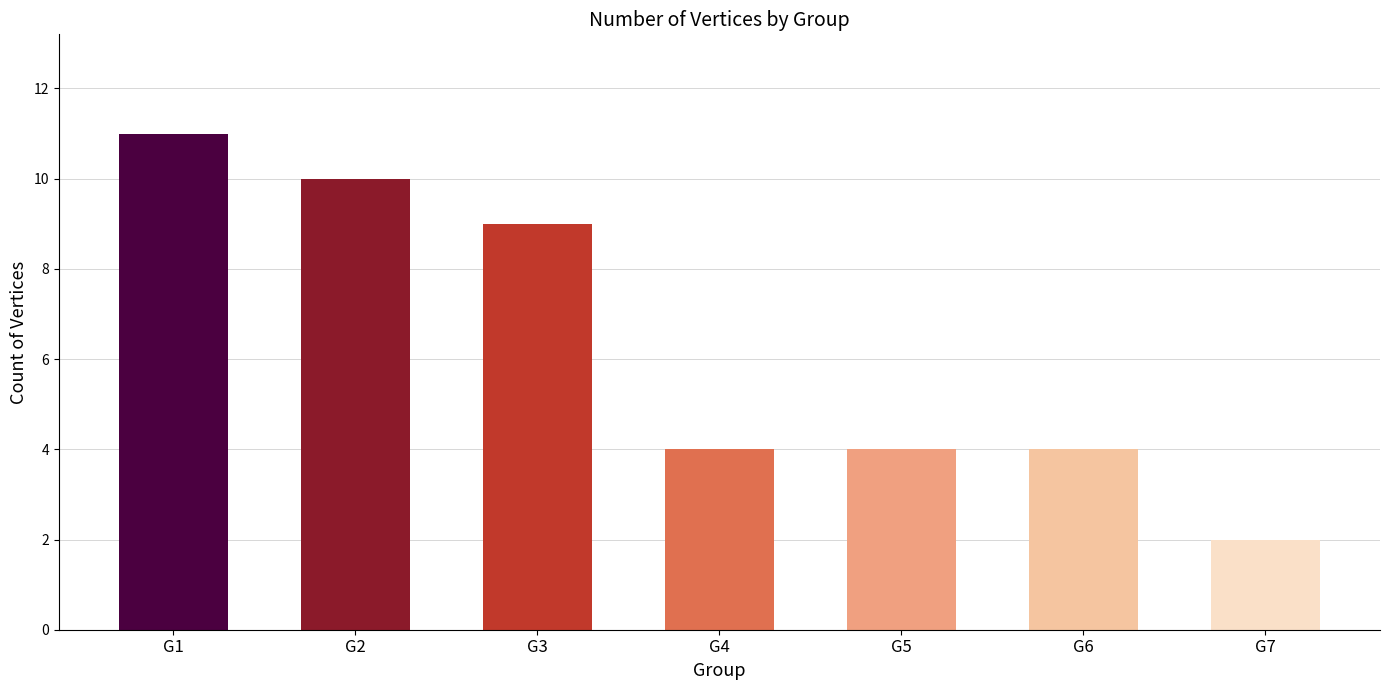

Which category has the lowest value across all series?

G7